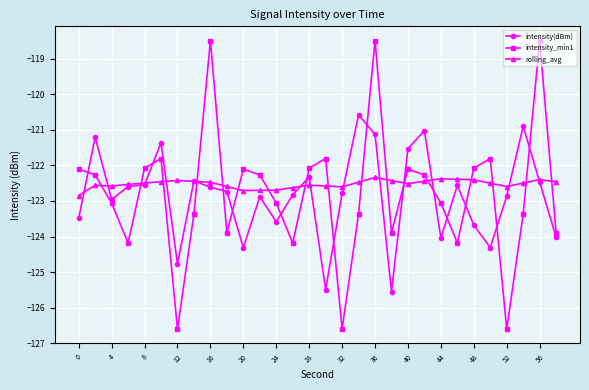

What is the minimum value for rolling_avg?

-122.8